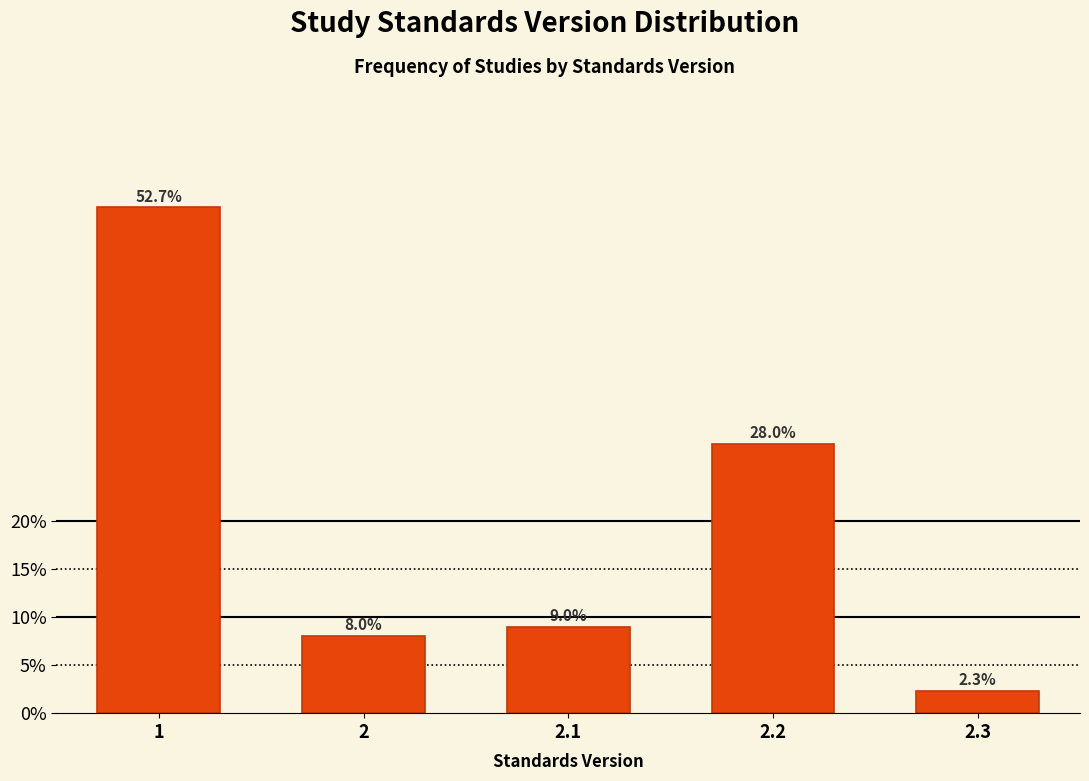

Reading right to left, what are all the values shown in this chart?

2.3	28.0	9.0	8.0	52.7